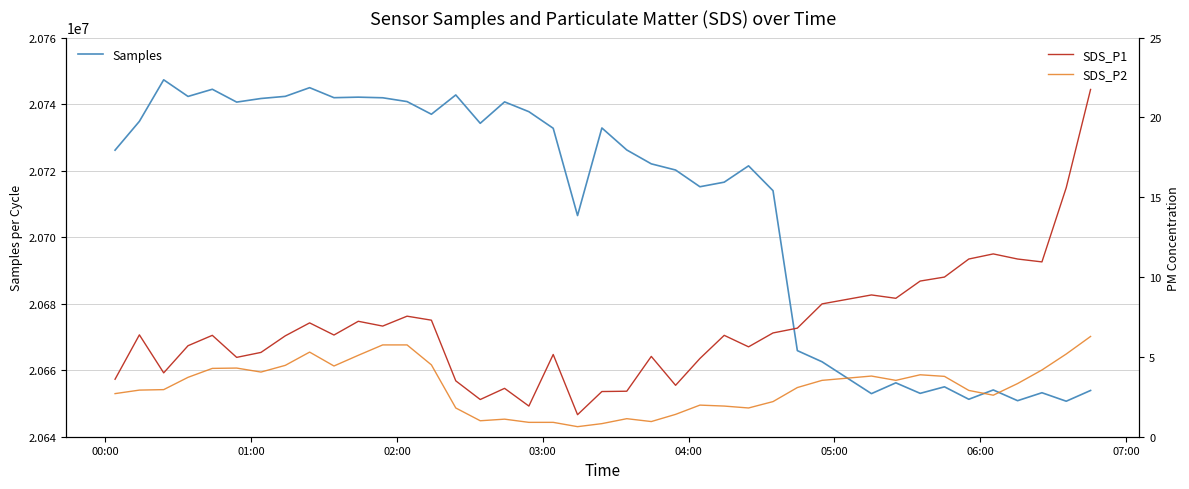

True or false: SDS_P2 and Samples cross at least once.

False